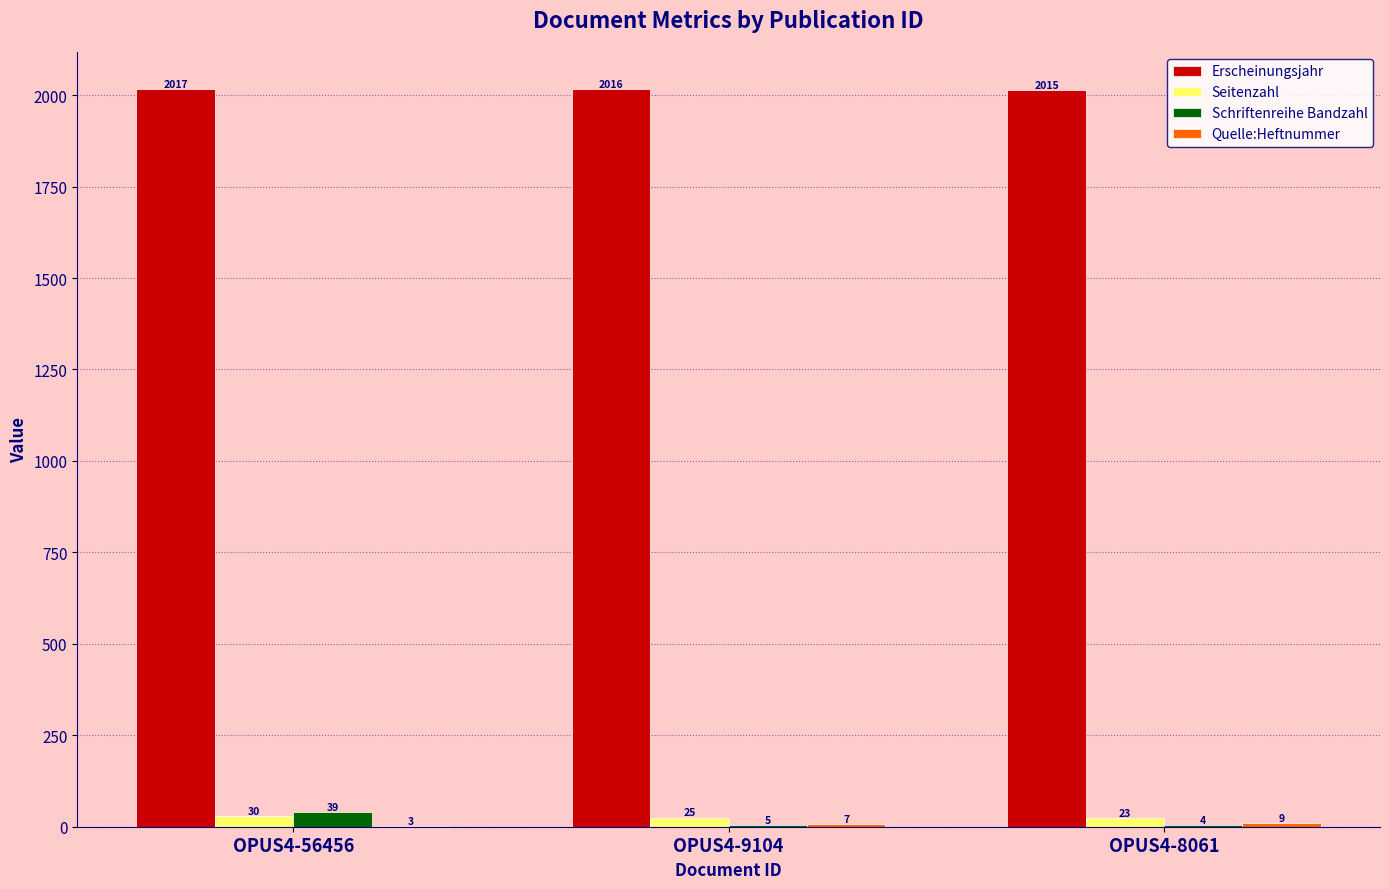

What is the sum of the Seitenzahl values at OPUS4-9104 and OPUS4-56456?

55